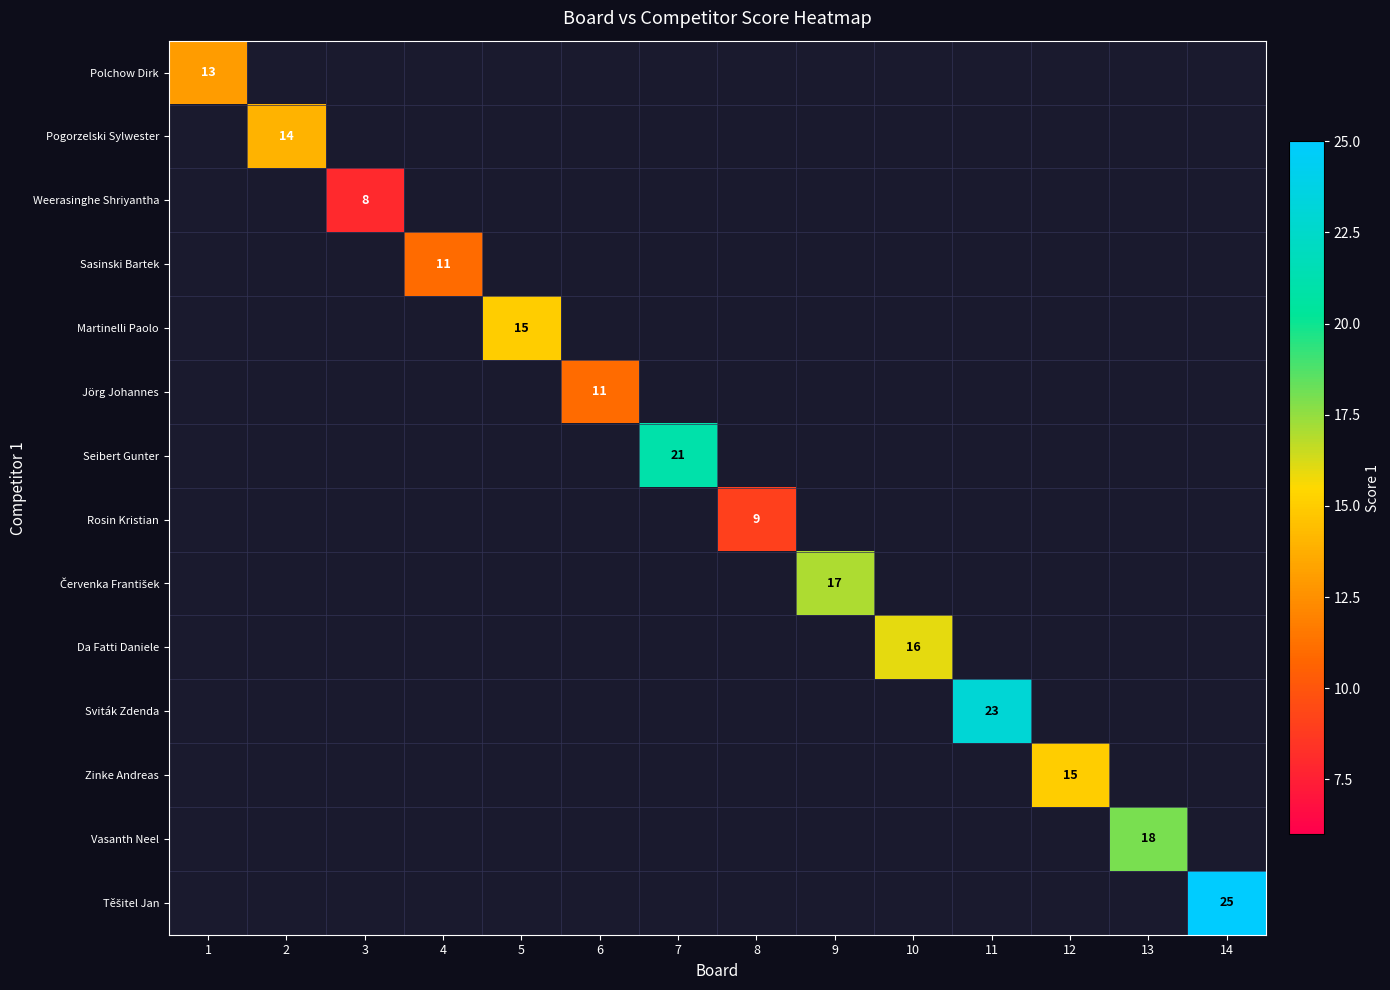

True or false: Jörg Johannes has a value of 5 at 6.

False